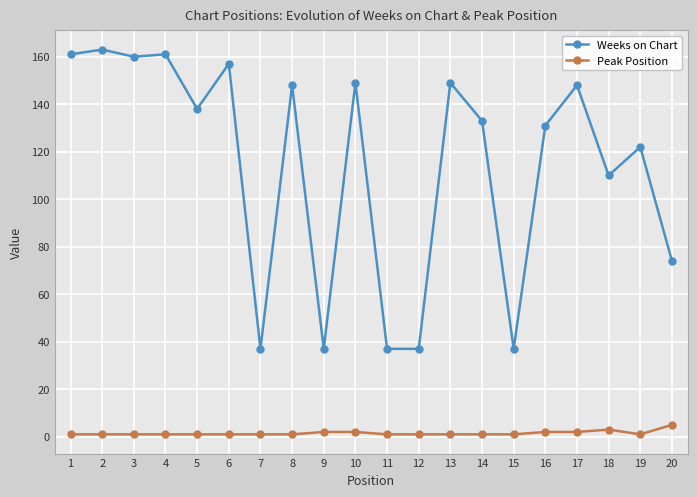

Does the chart have visible grid lines?

Yes